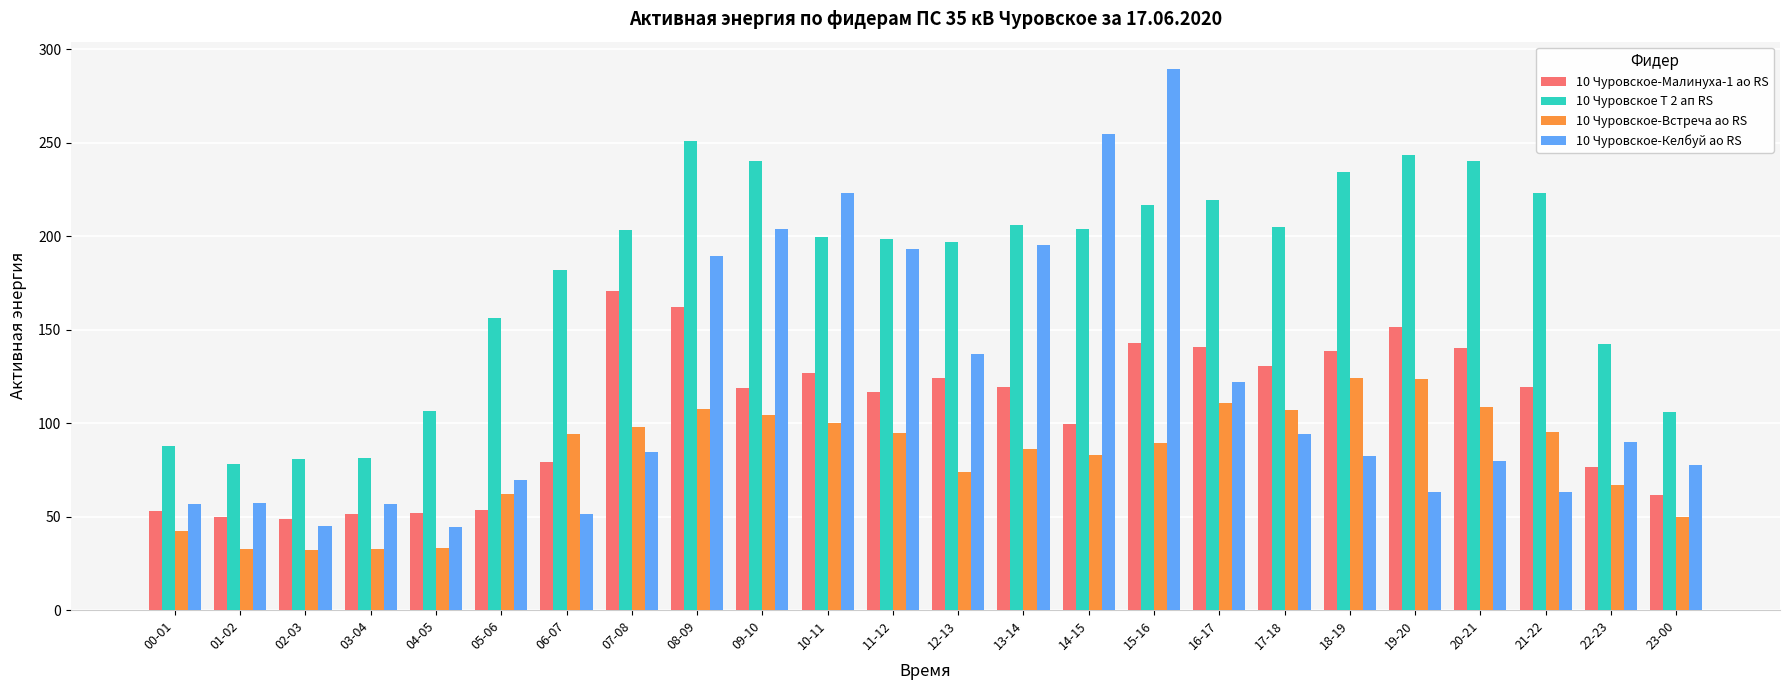

What is the lowest value of the 10 Чуровское-Встреча ао RS series?

32.0